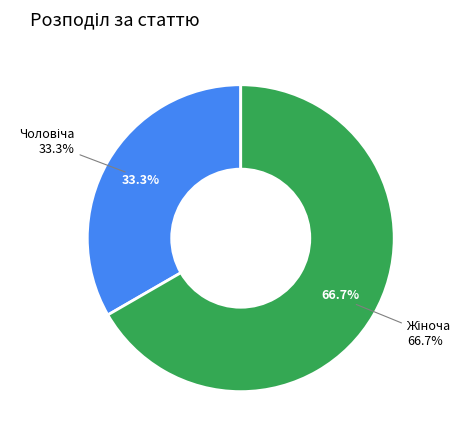

What is the change in value from Чоловіча to Жіноча?

+1